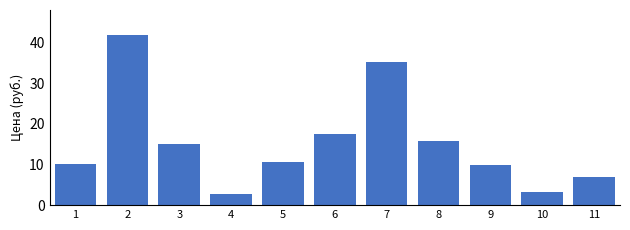

Reading right to left, what are all the values shown in this chart?

7.0	3.3	9.9	15.9	35.3	17.6	10.7	2.9	15.2	41.8	10.2